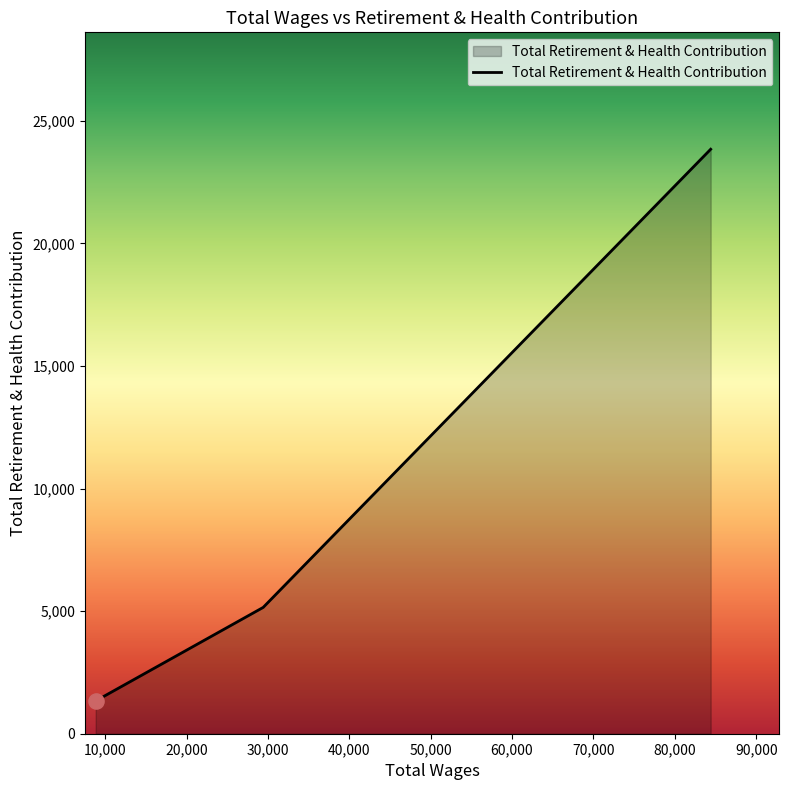

What is the maximum value shown in the chart?

23844